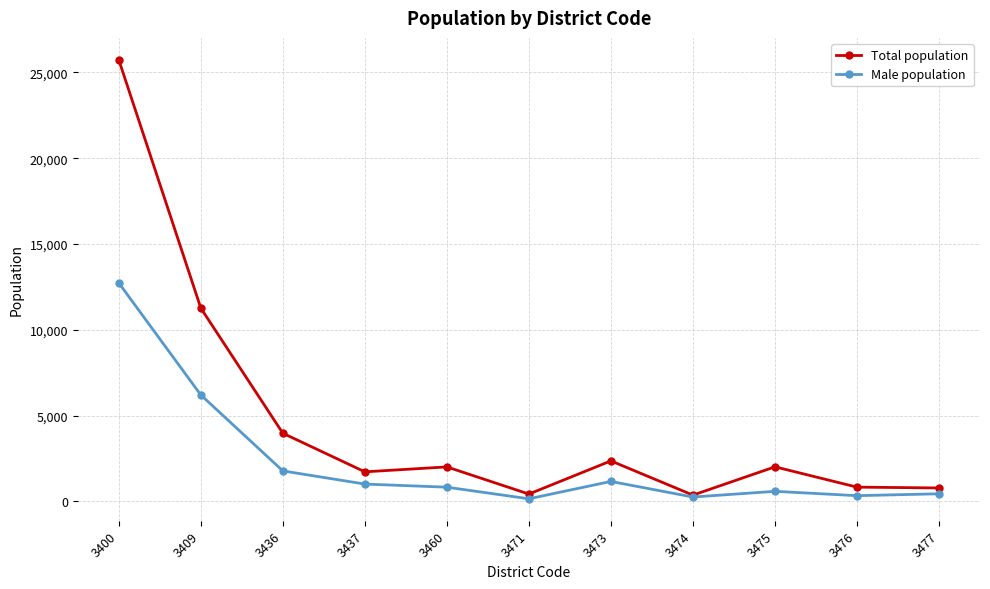

The value of Male population at 3409 is 6202. True or false?

True